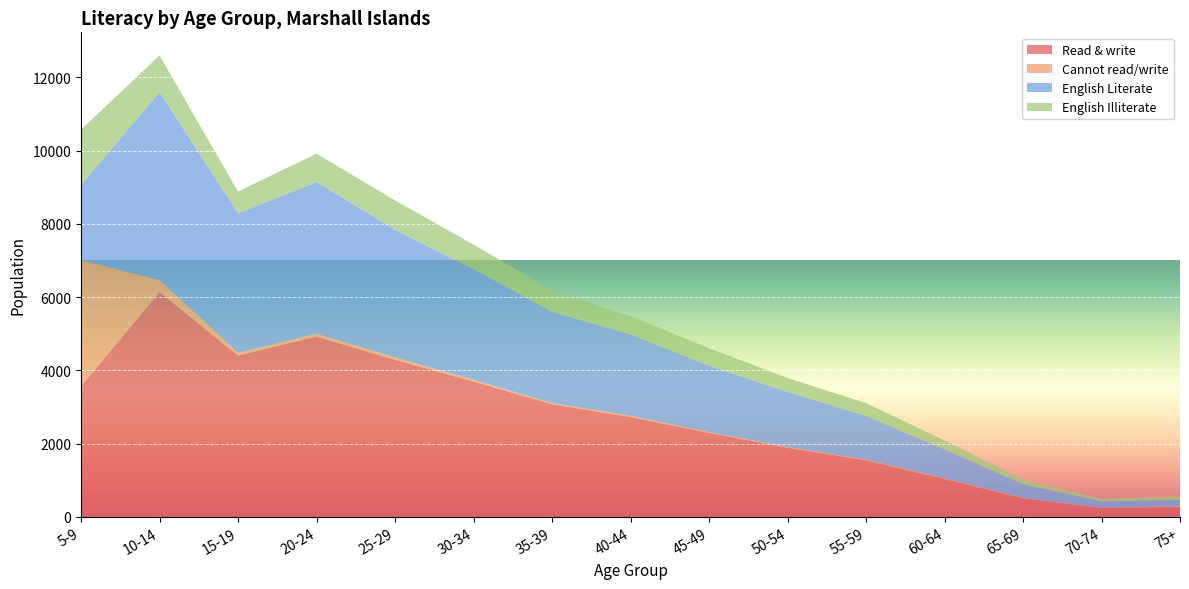

Reading left to right, transcribe all the data shown in this chart.

Read & write: 3565	6138	4404	4923	4289	3693	3075	2723	2292	1886	1545	1034	505	239	268
Cannot read/write: 3444	326	74	72	63	48	28	35	19	18	14	15	11	10	24
English Literate: 2058	5137	3814	4147	3491	3022	2494	2225	1814	1510	1199	792	372	169	169
English Illiterate: 1507	1001	590	776	798	671	581	498	478	376	346	242	133	70	99